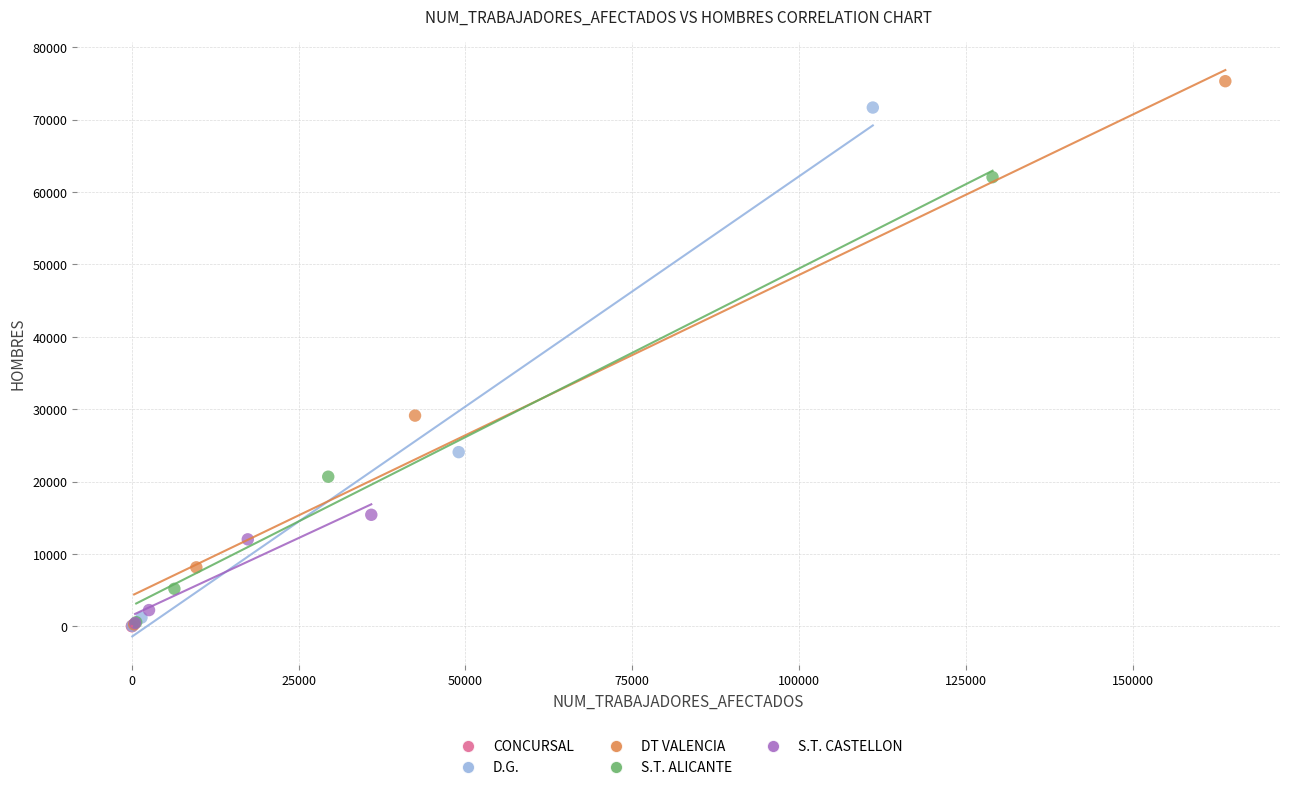

What are all the series names shown in the legend?

CONCURSAL, D.G., DT VALENCIA, S.T. ALICANTE, S.T. CASTELLON